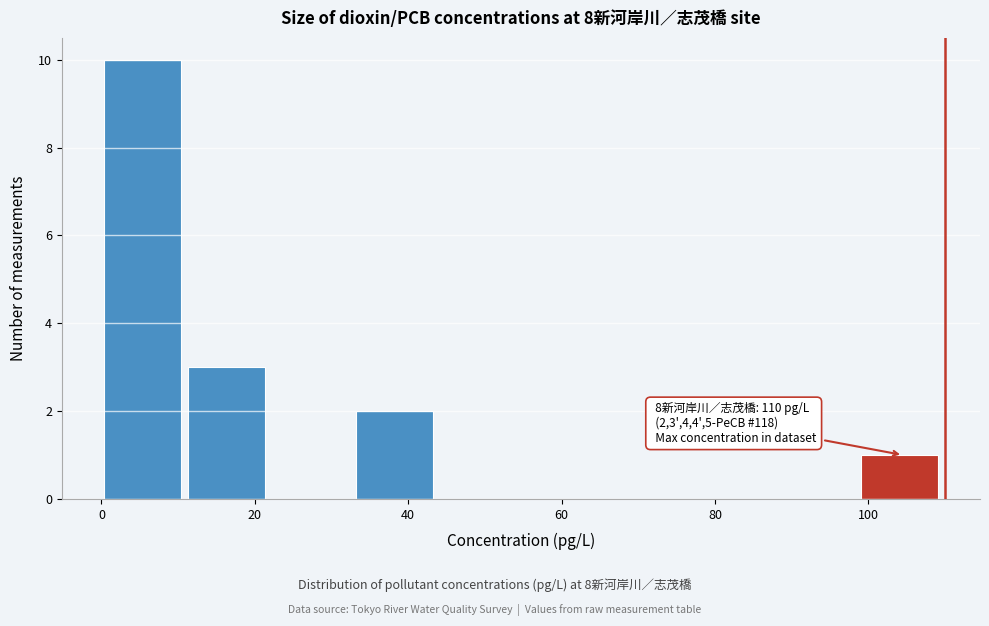

Which range on the x-axis has the tallest bar?

0 to 12